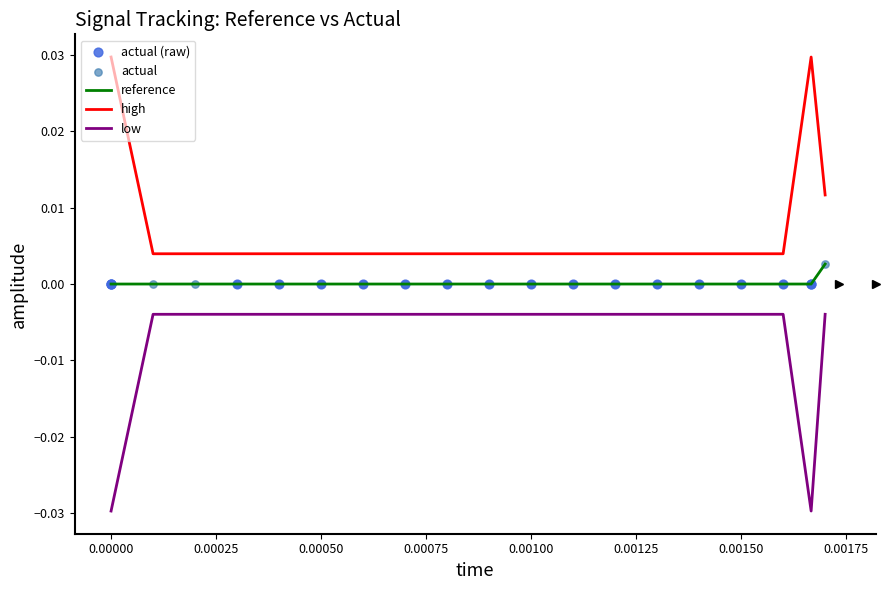

Which series has the largest total across all categories?

high